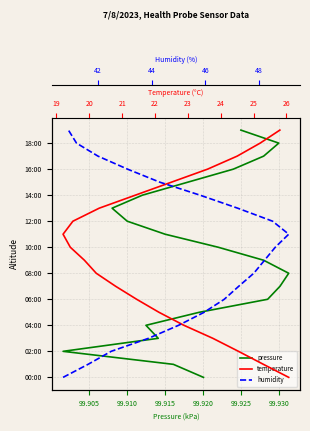

The temperature series shows 3 at 99.935. True or false?

False